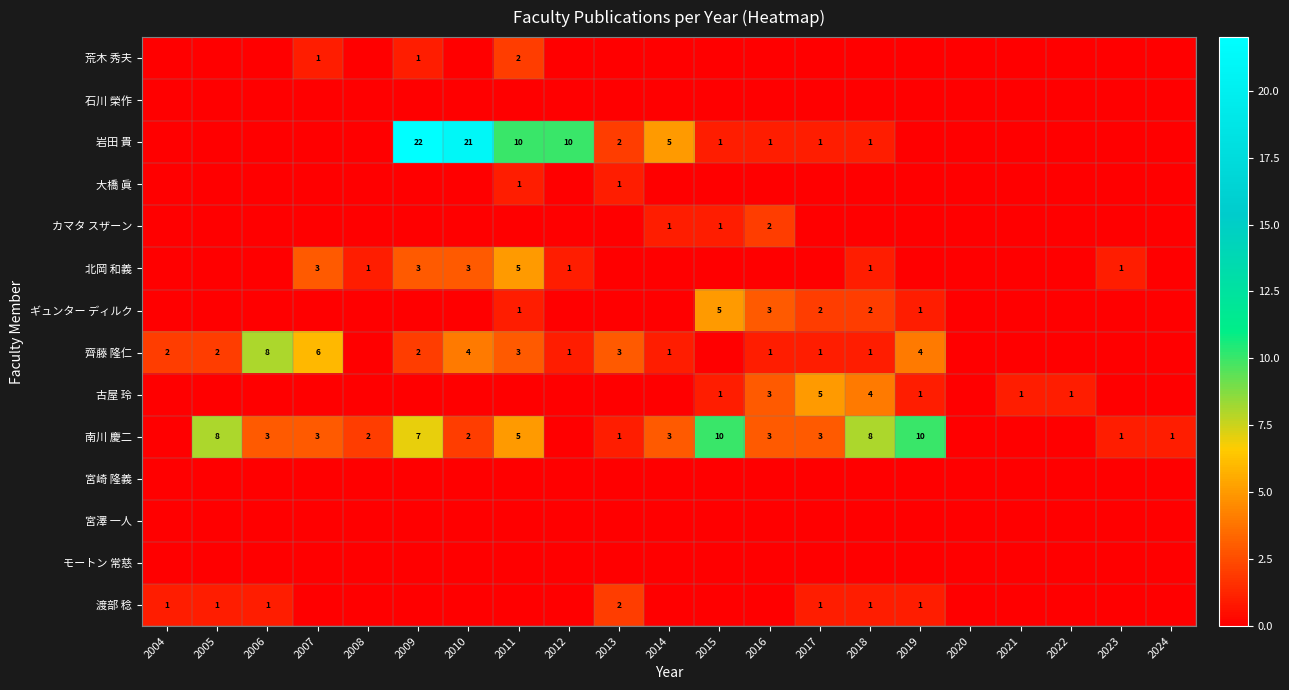

What is the average value of the 岩田 貴 series?

4